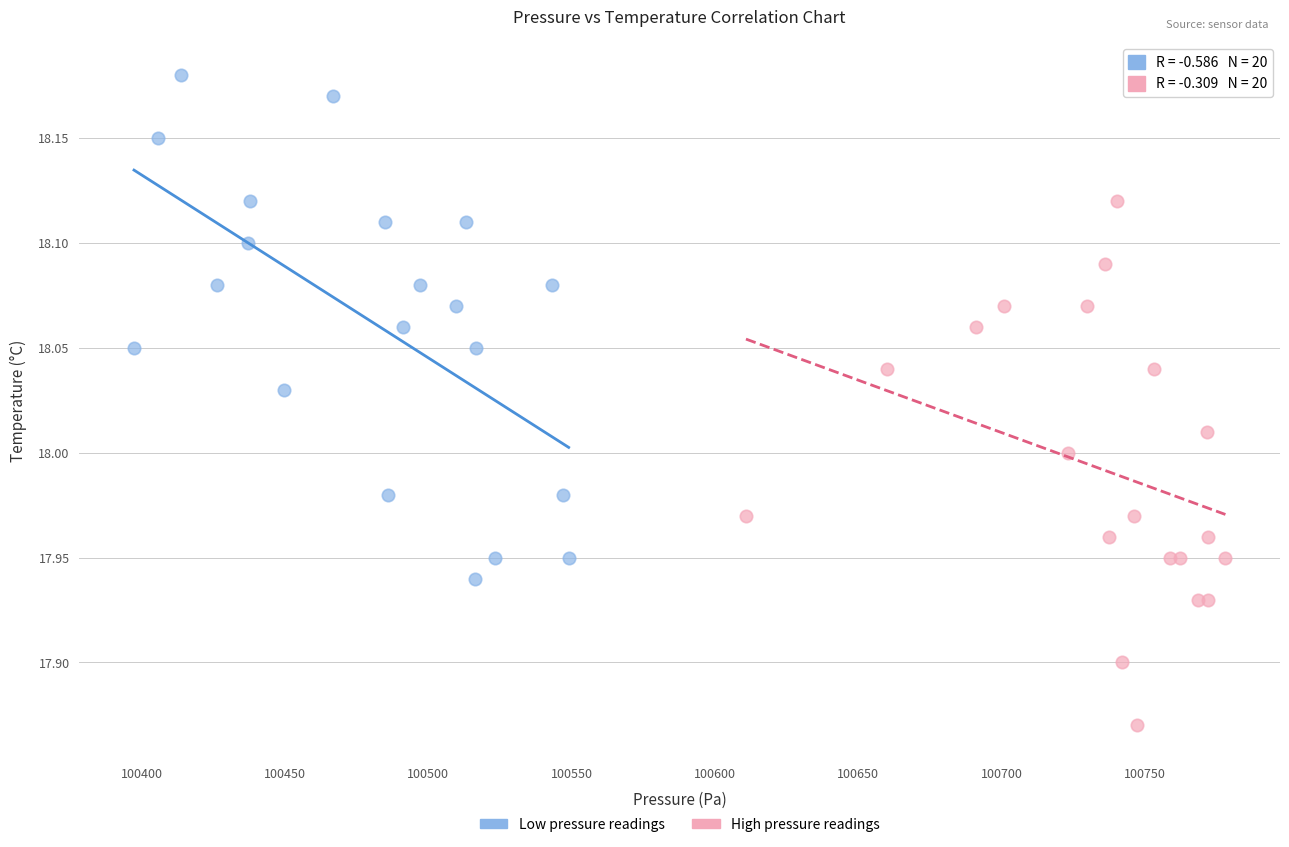

Which series contains the lowest Y value?

High pressure readings